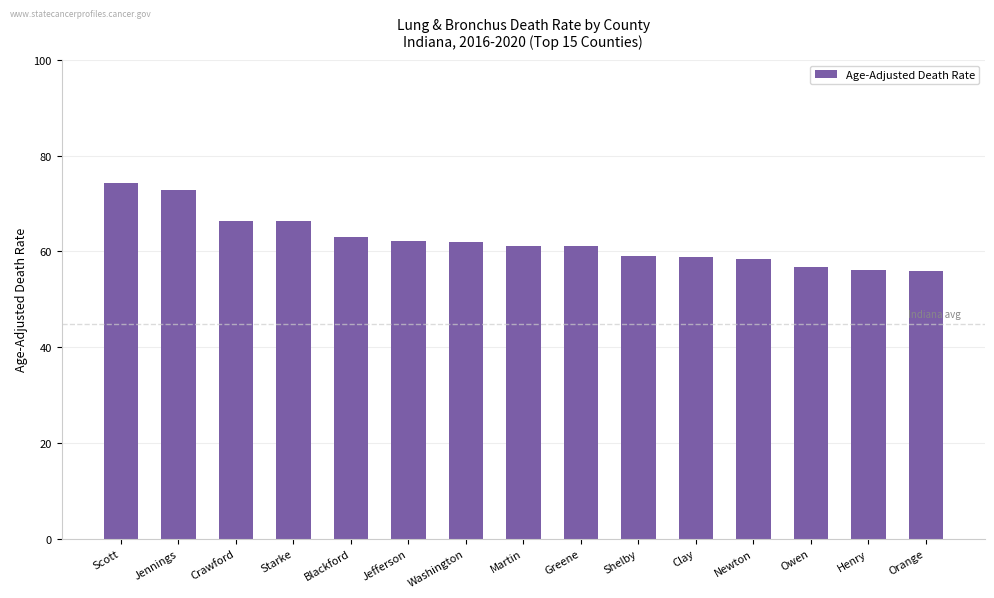

Read the value at Orange.

56.0